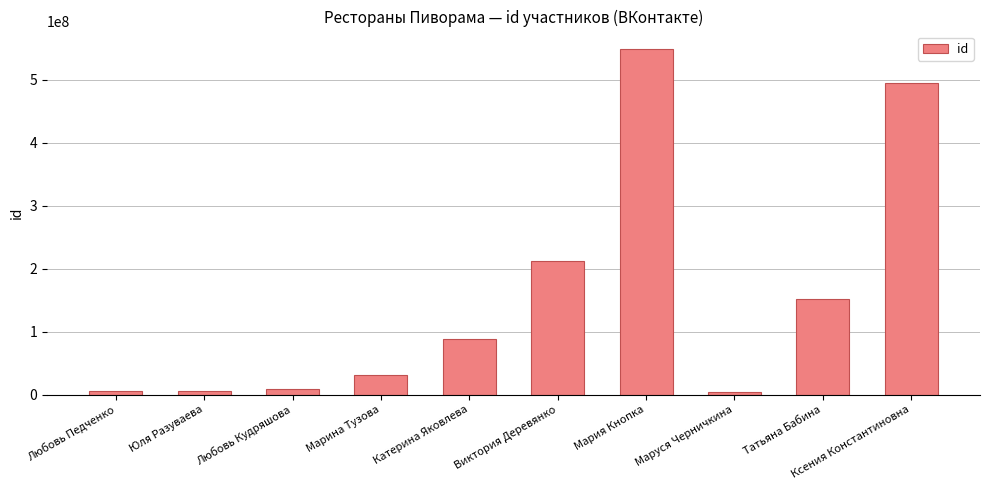

What is the change in value from Катерина Яковлева to Маруся Черничкина?

-83877060